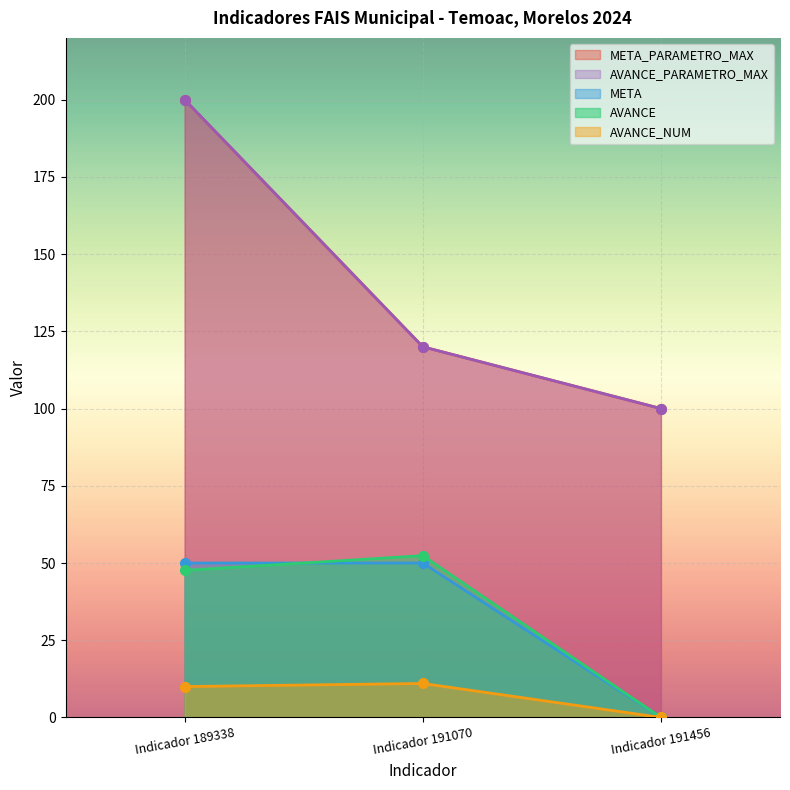

What is the difference between the maximum and minimum values in the AVANCE_PARAMETRO_MAX series?

100.0